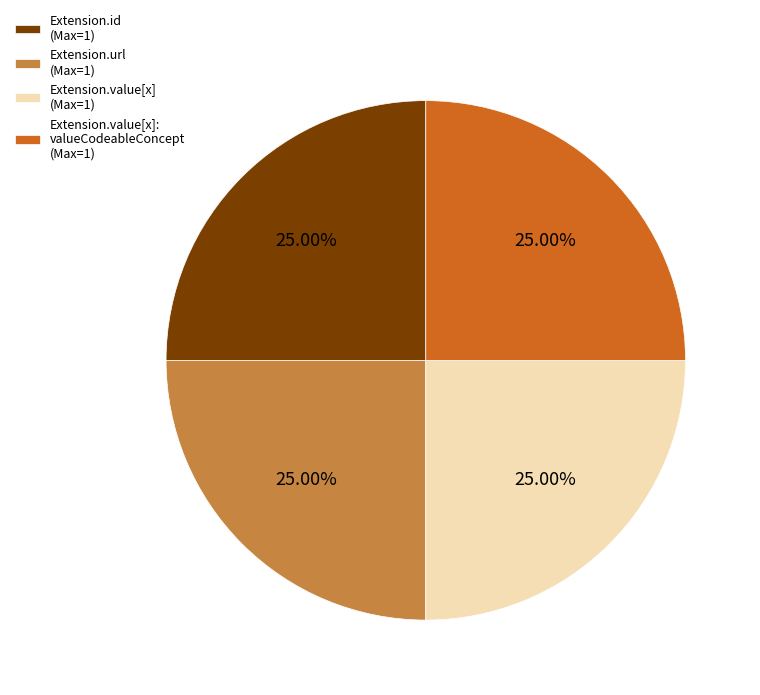

How many segments does this pie chart have?

4